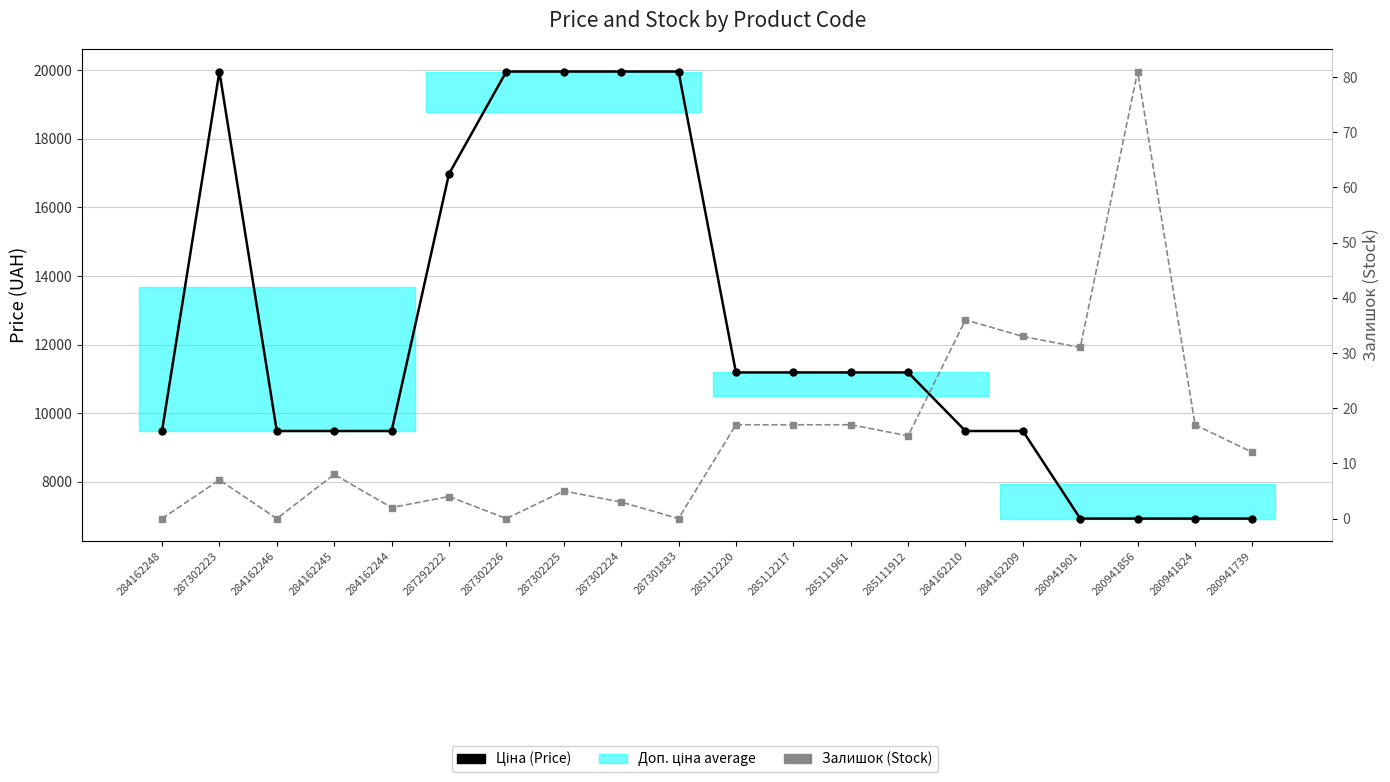

At 285112217, list the series in order from largest to smallest.

Ціна (Price), Залишок (Stock)